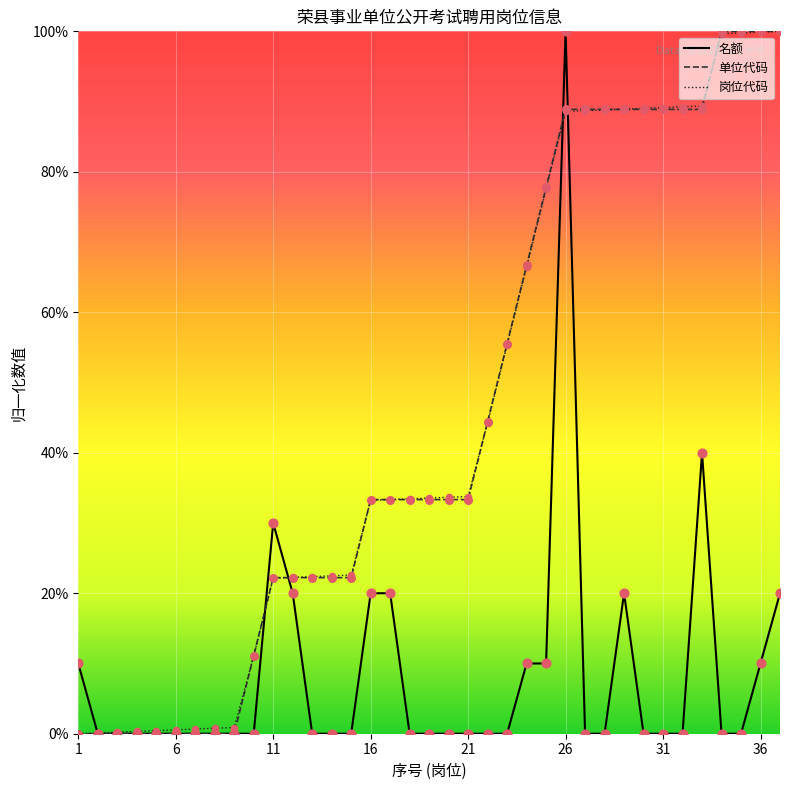

What are all the series names shown in the legend?

名额, 单位代码, 岗位代码